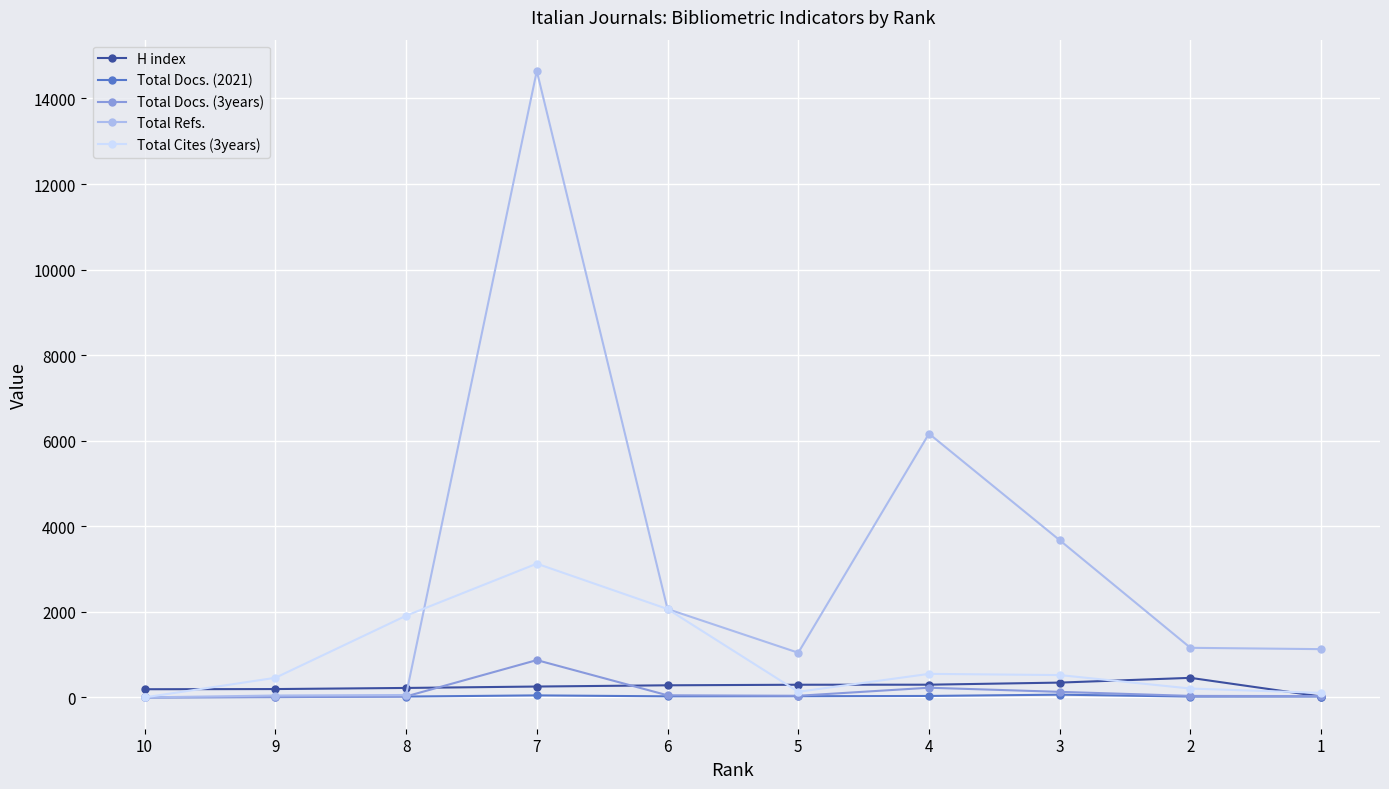

What is the difference between the second highest and second lowest values in the Total Cites (3years) series?

1961